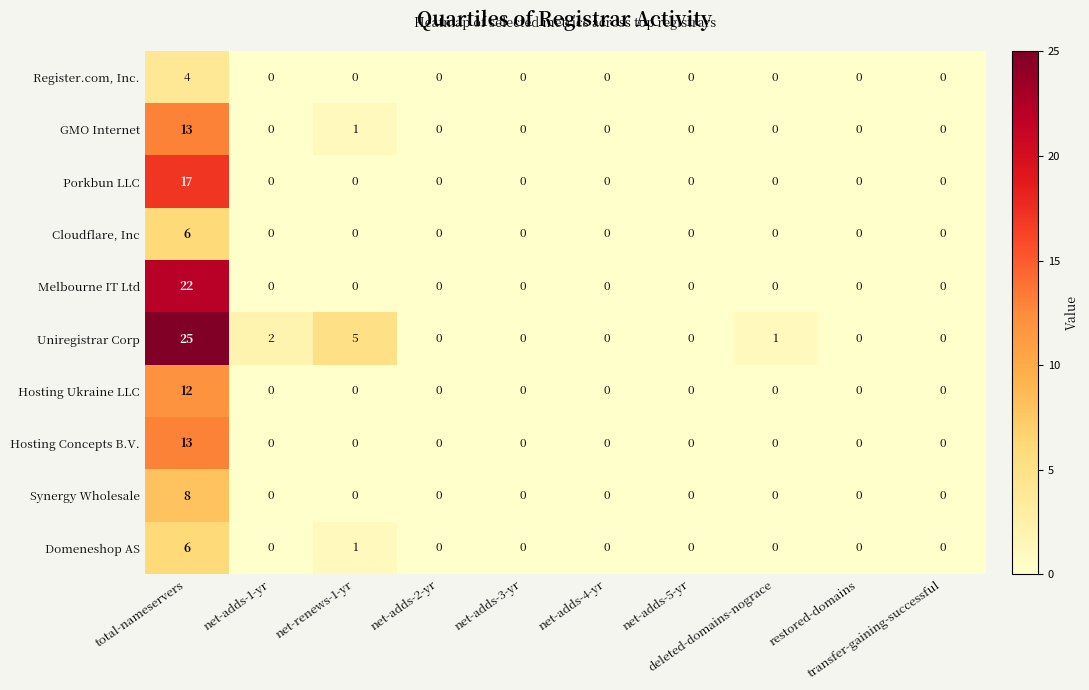

What is the maximum value for Register.com, Inc.?

4